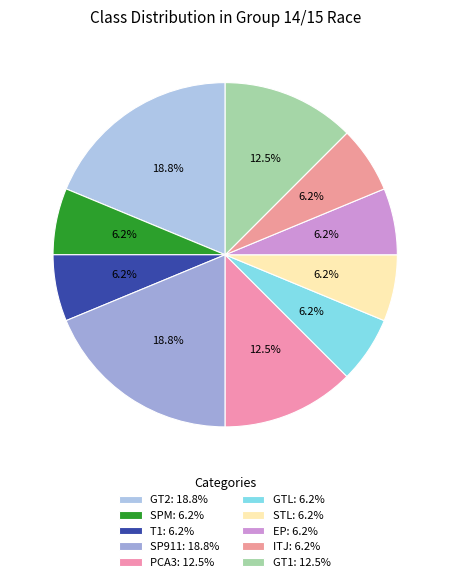

How many segments does this pie chart have?

10